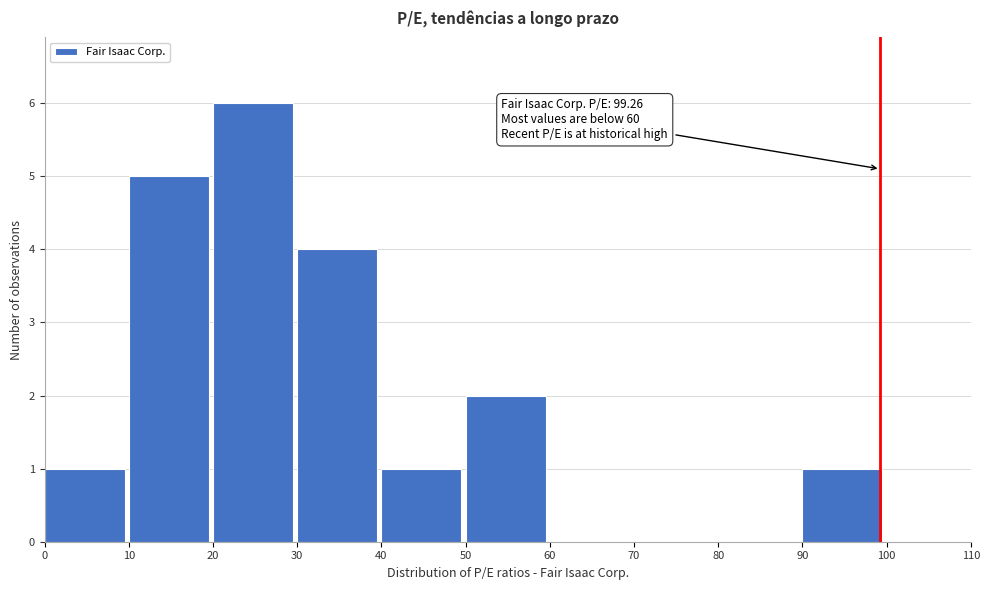

Which range on the x-axis has the tallest bar?

20 to 30